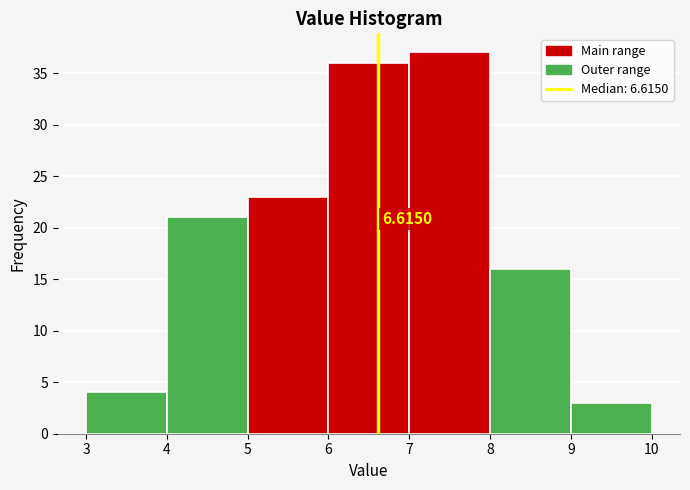

Which range on the x-axis has the tallest bar?

7 to 8